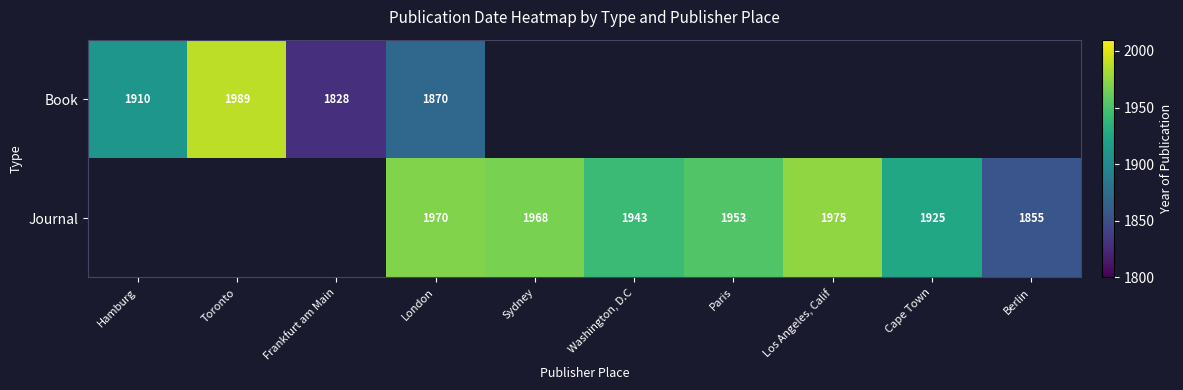

Is the value of Book at Frankfurt am Main greater than the value of Journal at Washington, D.C?

No